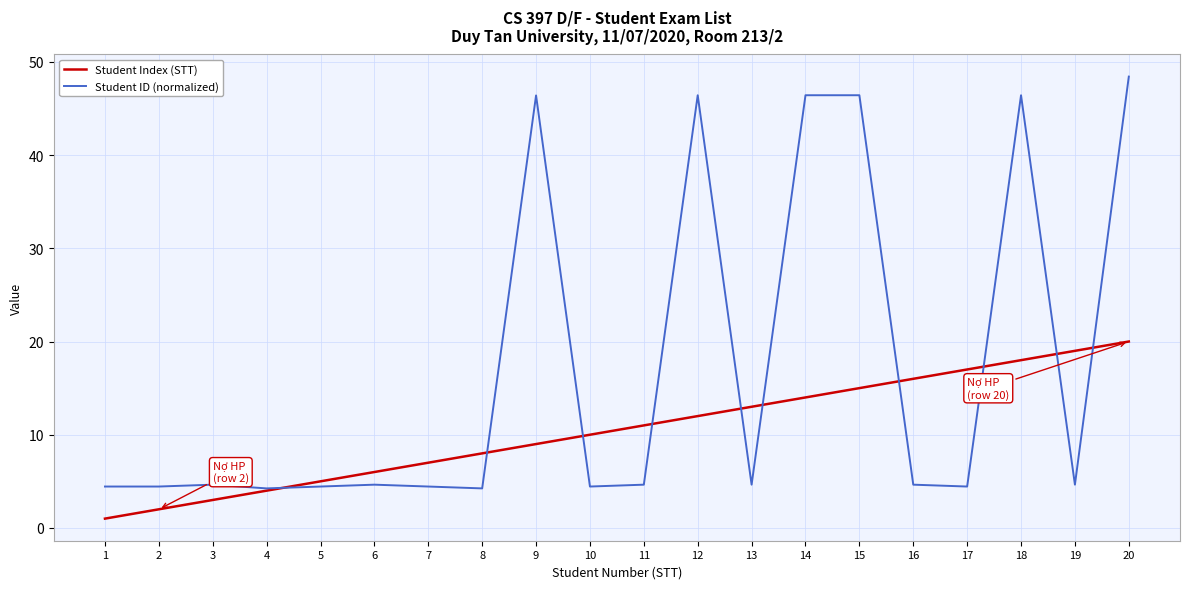

Which label corresponds to the largest value in the chart?

20